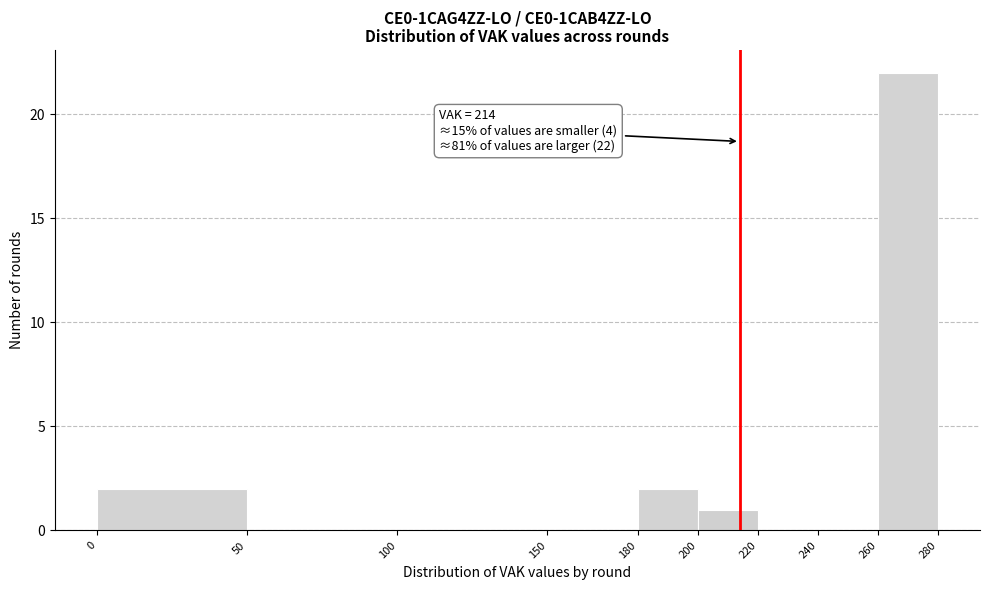

Over which range of the x-axis is the bar tallest?

260 to 280